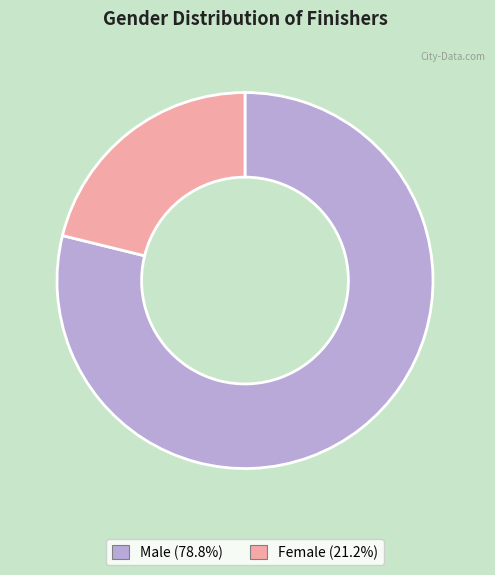

Does any single category account for the majority?

Yes